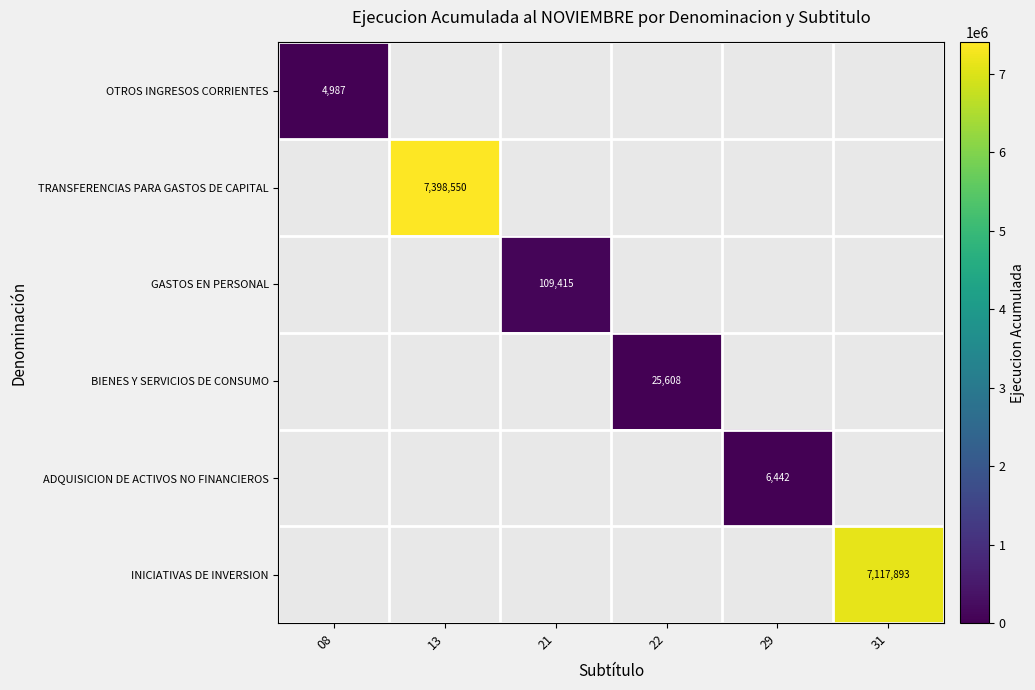

Is it true that TRANSFERENCIAS PARA GASTOS DE CAPITAL equals 7398550 at 13?

True